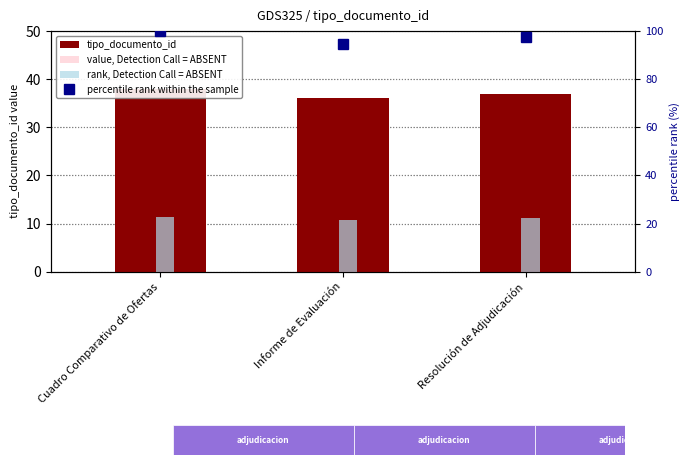

True or false: percentile rank within the sample has a value of 165.5 at Resolución de Adjudicación.

False